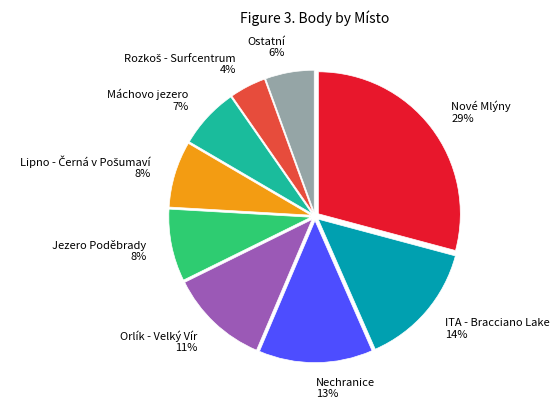

Which slice is the largest?

Nové Mlýny